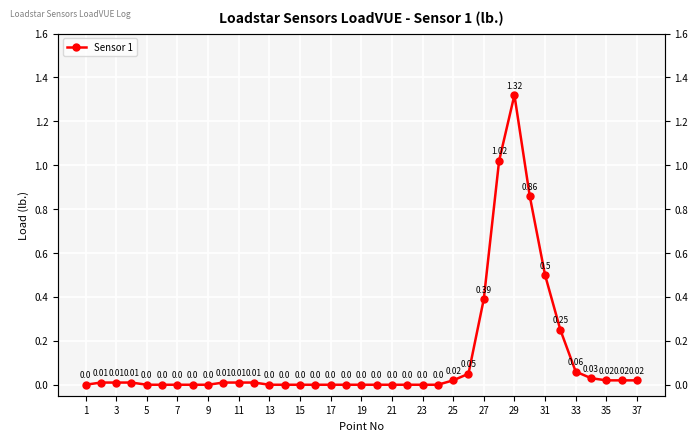

What is the greatest value displayed?

1.3